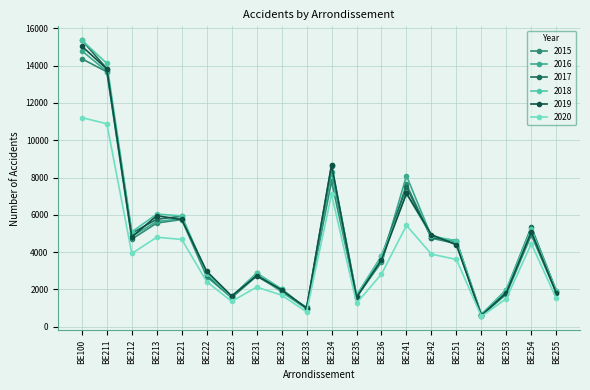

Which label corresponds to the largest value in the chart?

BE100